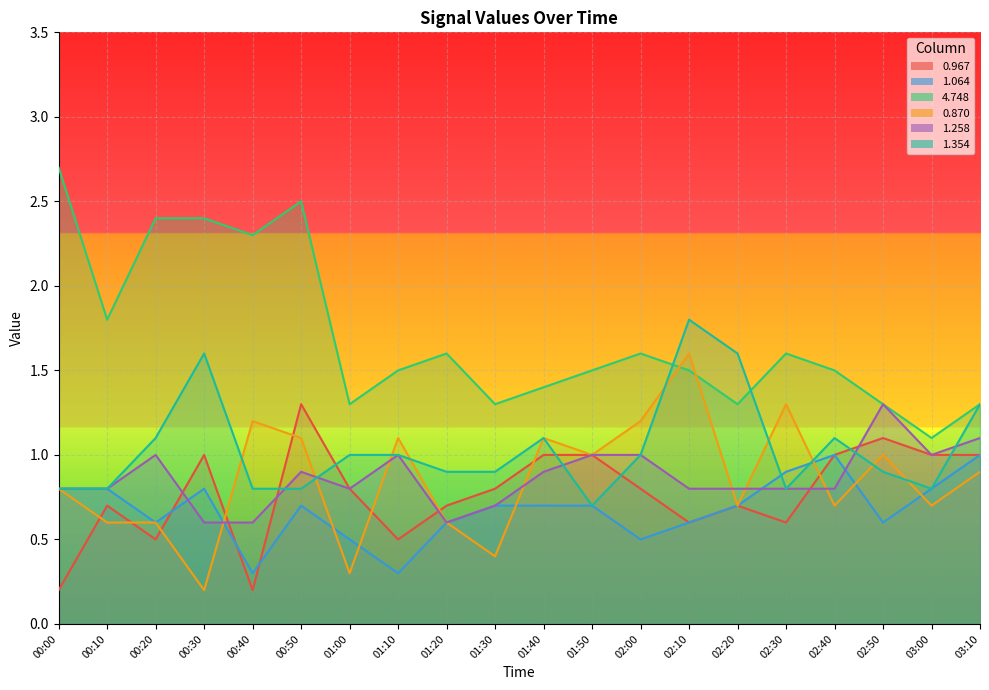

Rank the series by their maximum value, from highest to lowest.

4.748, 1.354, 0.870, 0.967, 1.258, 1.064